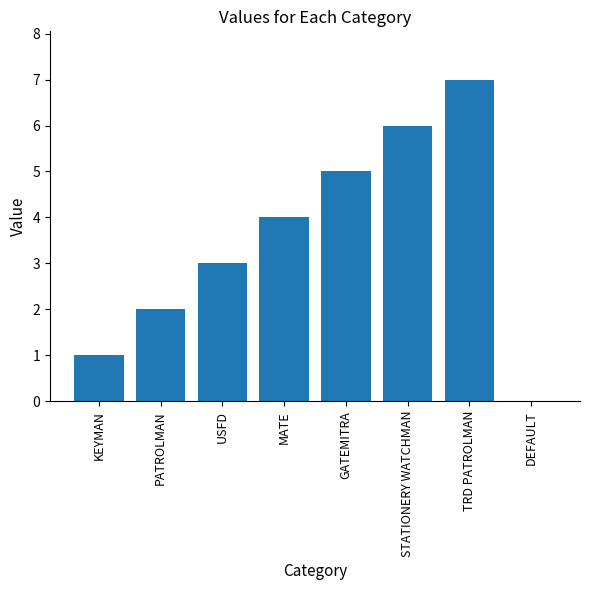

Which label corresponds to the largest value in the chart?

TRD PATROLMAN